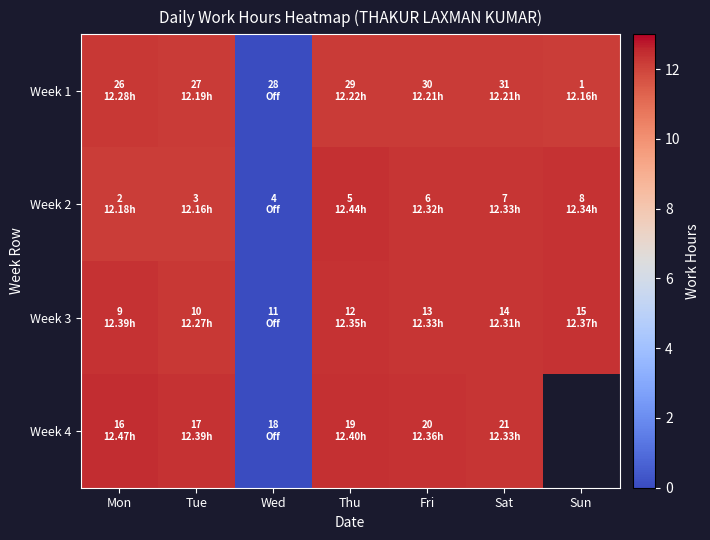

Which series has the largest total across all categories?

Week 3